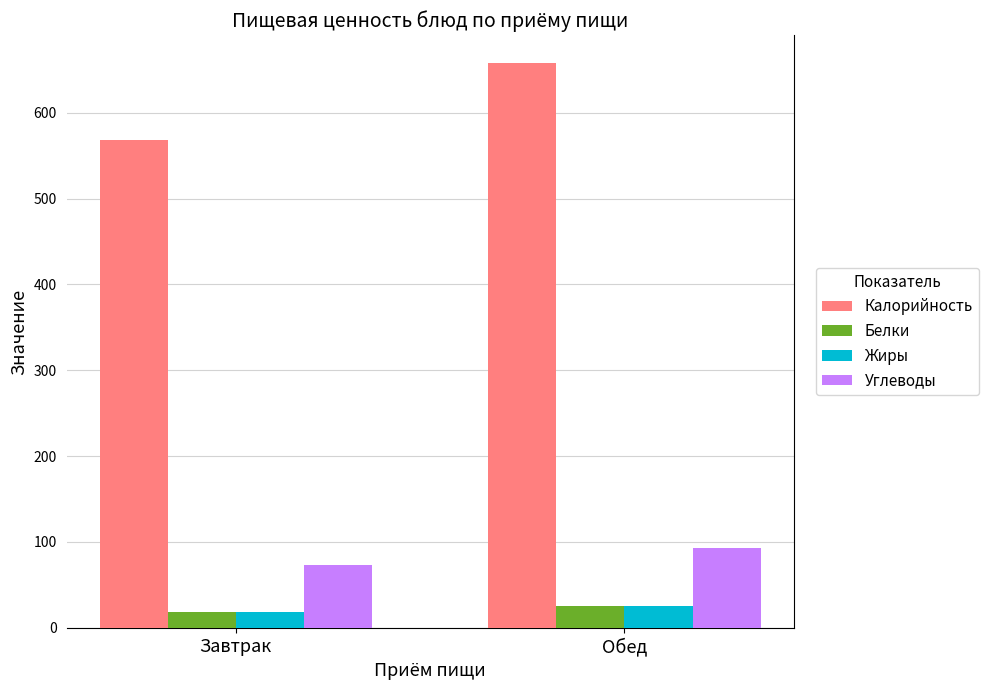

At which label does Углеводы reach its minimum?

Завтрак